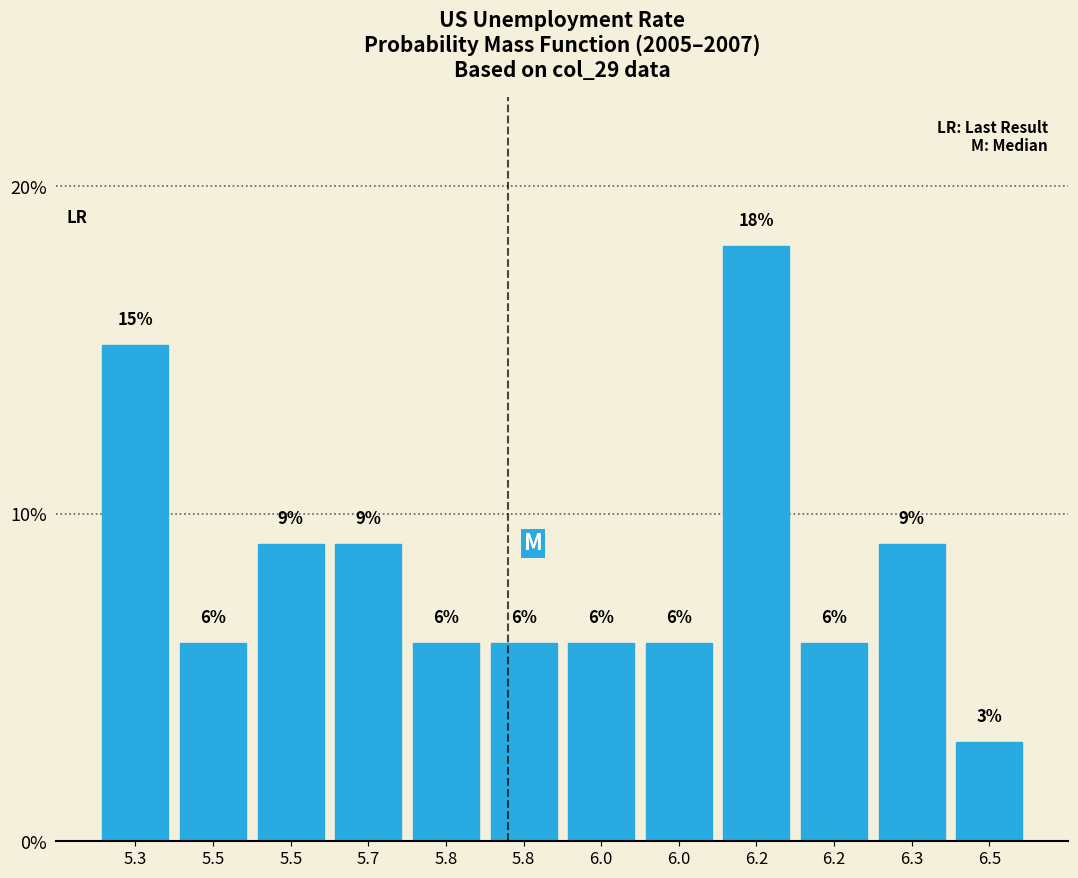

Are the bars horizontal?

No